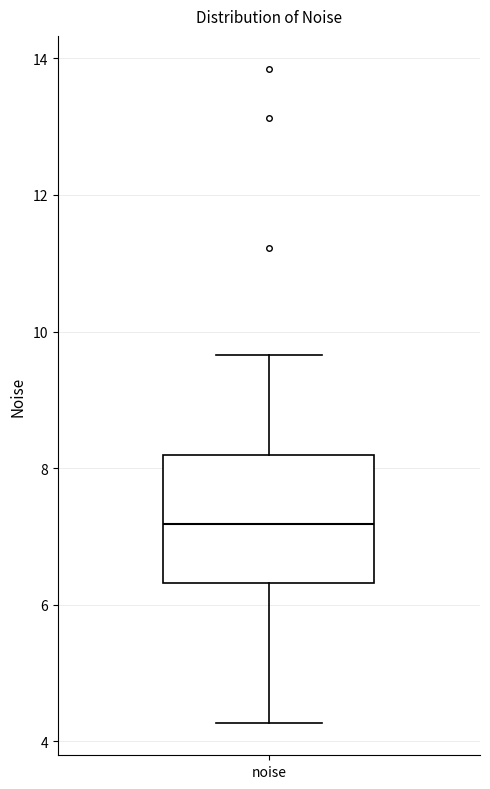

Read this box plot against the y-axis: the position of the median line, the range covered by the box, and the ends of both whiskers. The values are not printed on the chart, so give them approximately, as read against the axis.

median 7.2, box 6.4 to 8.2, whiskers 4.2 to 9.6